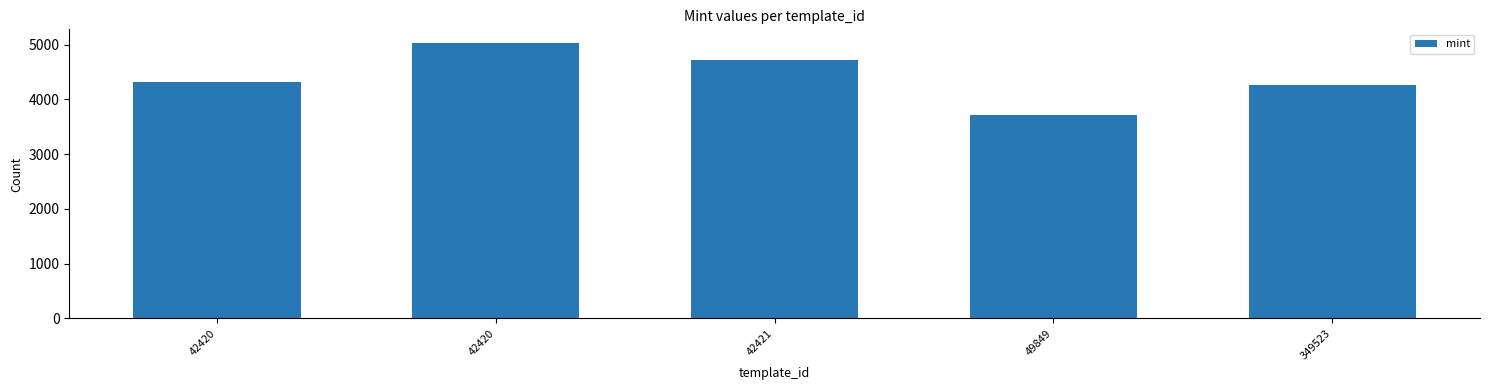

Where is the data nearest to the value 4369?

42420